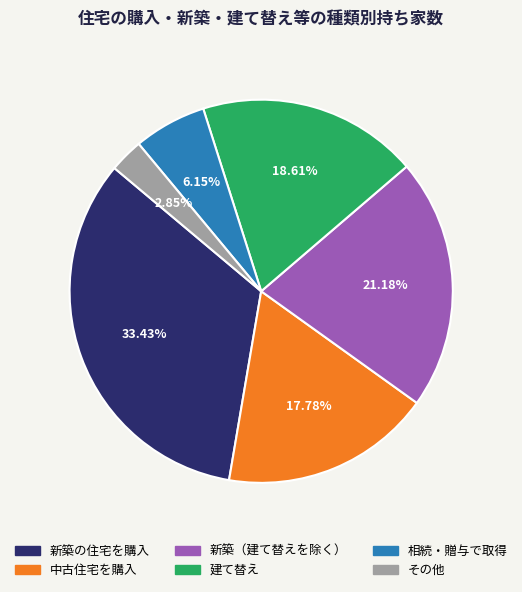

What percentage do 新築の住宅を購入 and 中古住宅を購入 together represent?

51.2%